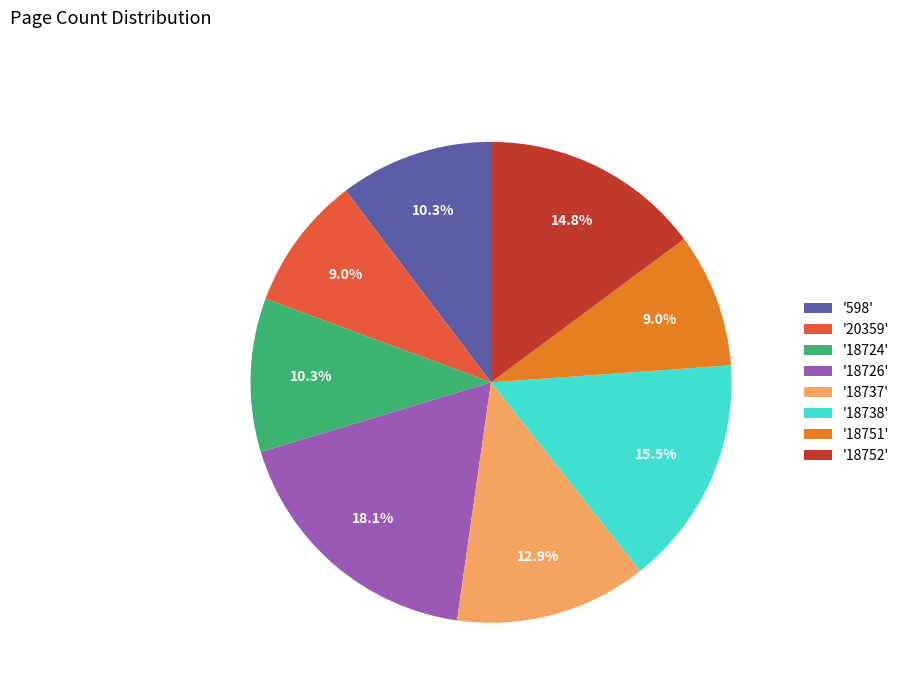

Is '18737' the majority of the pie?

No